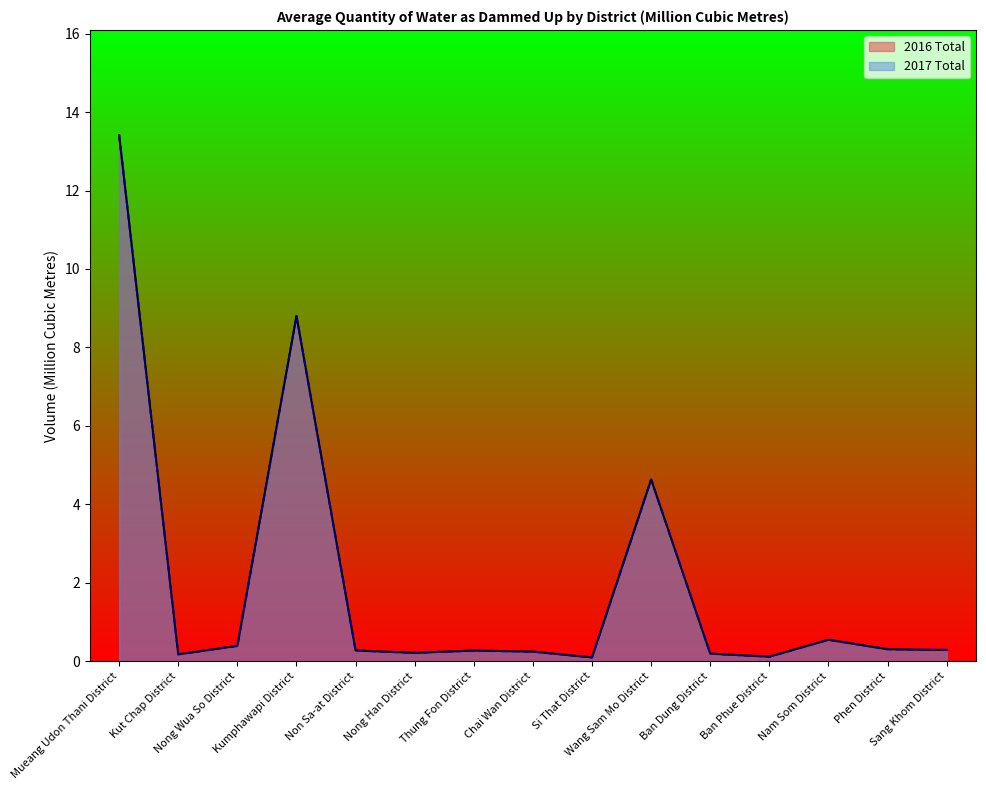

True or false: 2017 Total and 2016 Total cross at least once.

False